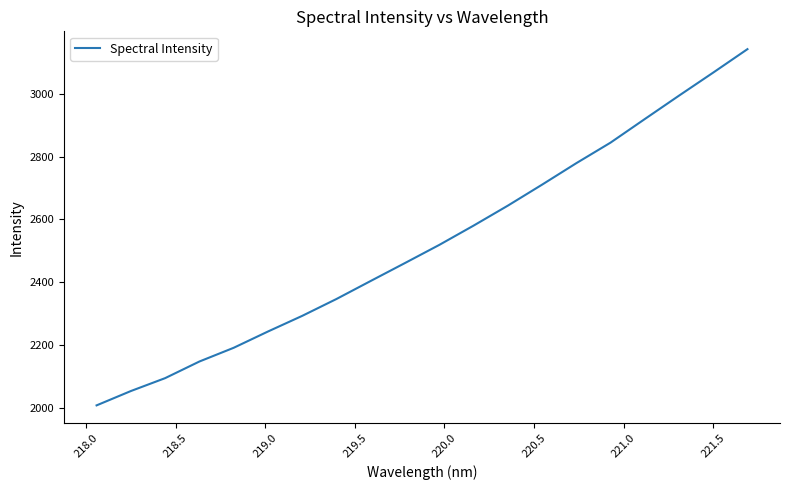

What is the difference between the second highest and minimum values?

1058.9